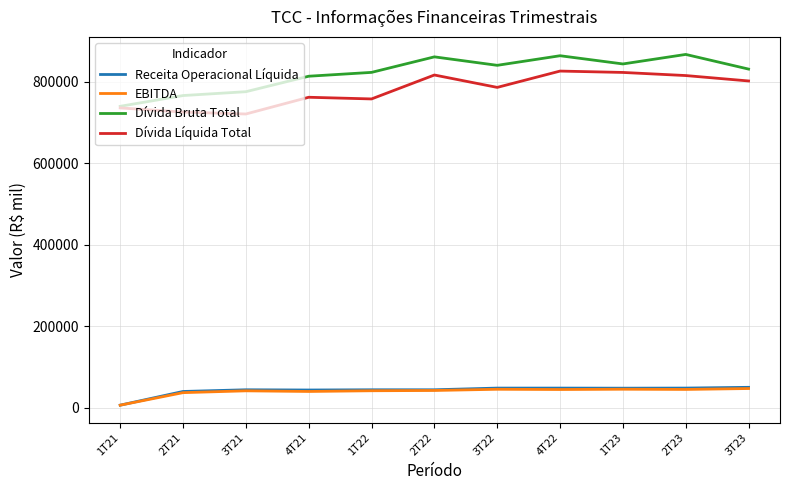

Is the value of Receita Operacional Líquida at 1T21 greater than the value of EBITDA at 1T22?

No